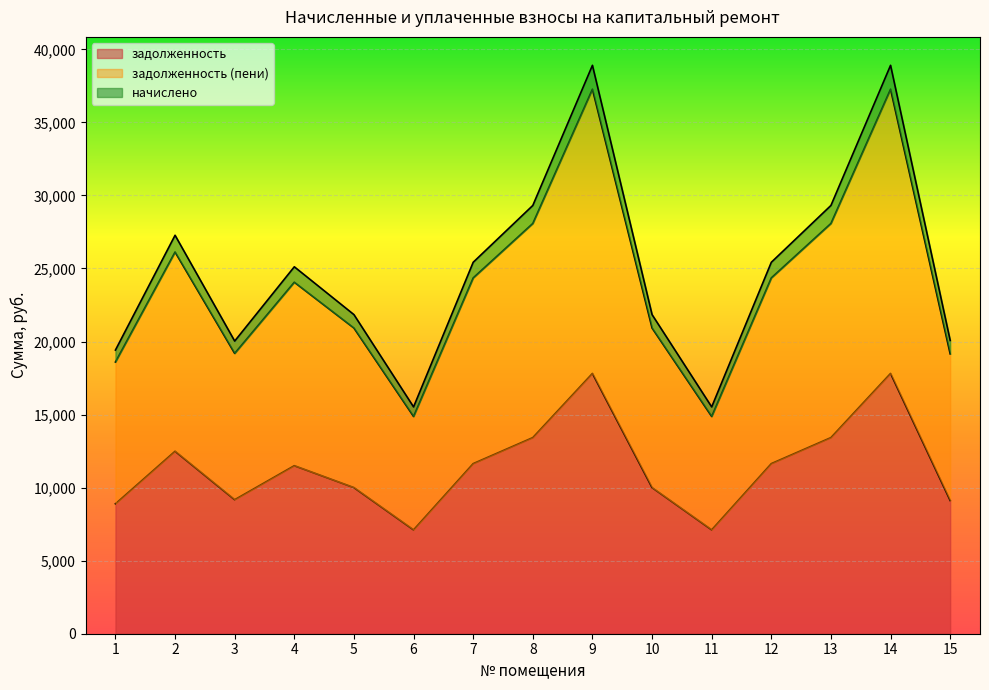

What is the value of the задолженность point at the 6th from the left?

7108.9